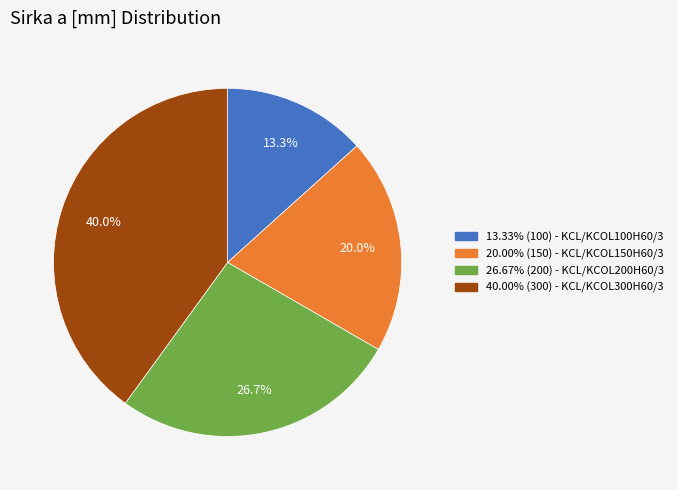

Is there a majority slice in this chart?

No